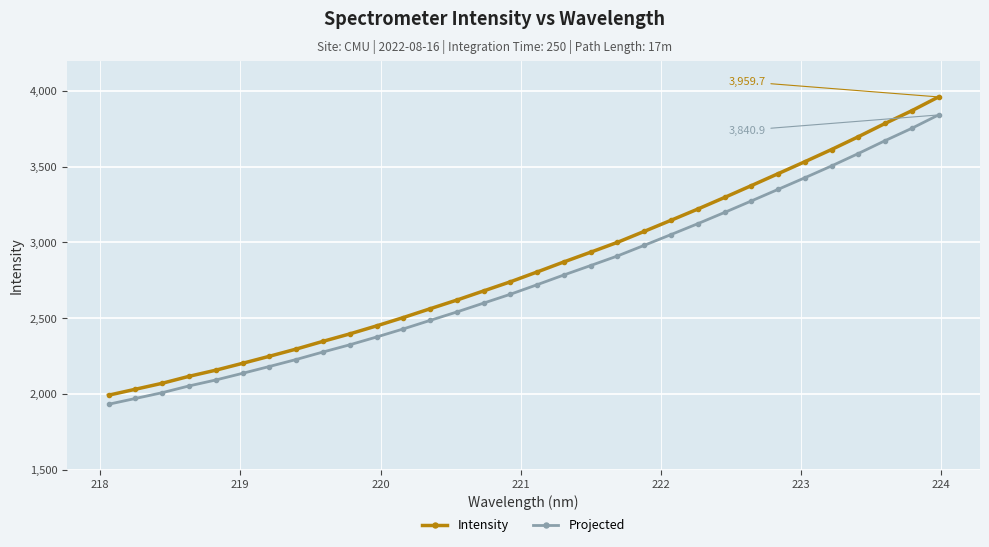

Does the chart display data point markers on the line(s)?

Yes